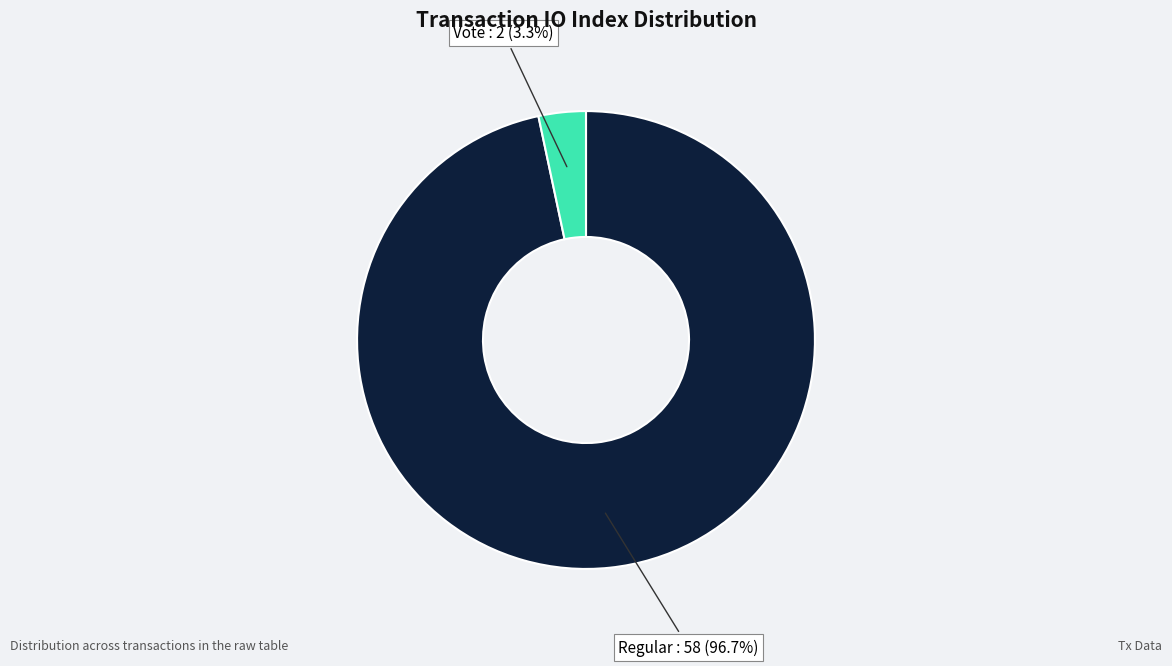

Is there any slice that represents more than half of the pie?

Yes